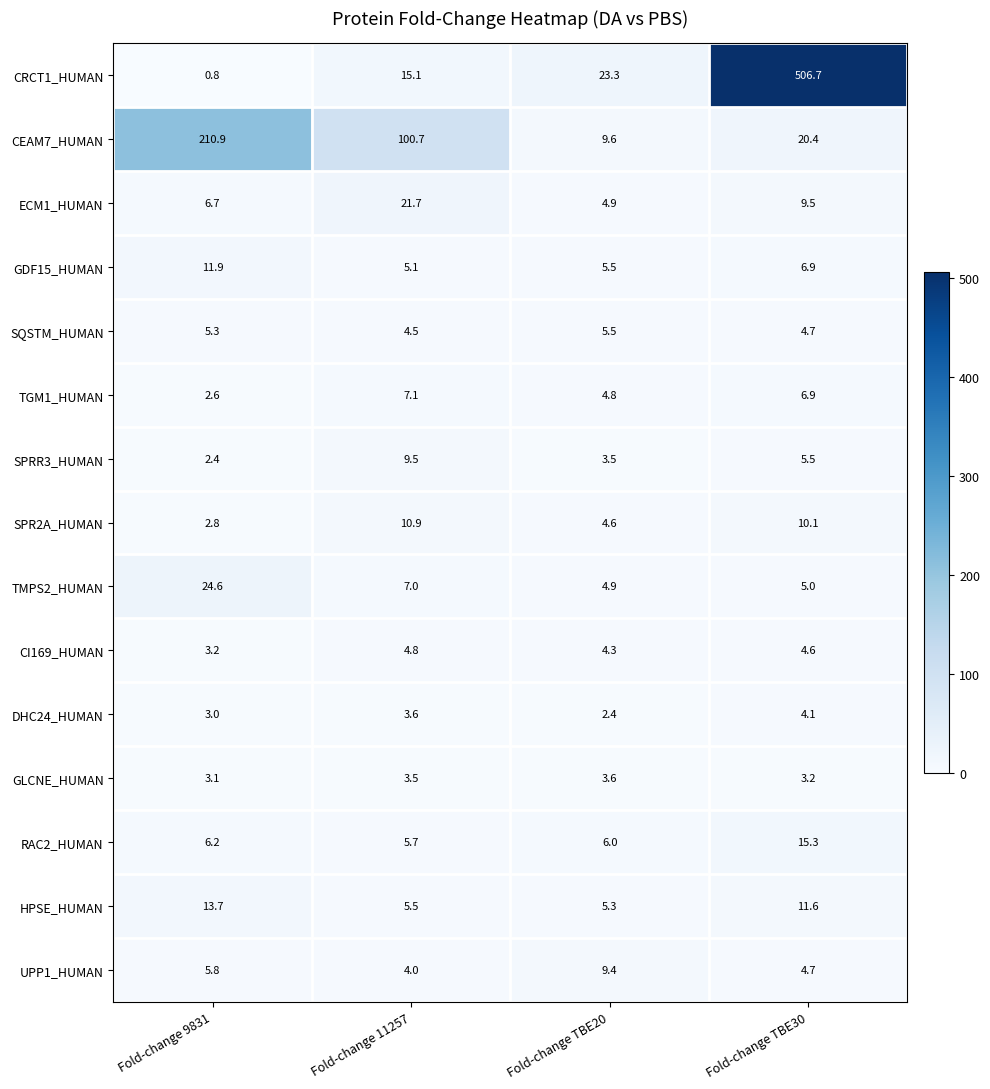

Which series has the largest total across all categories?

CRCT1_HUMAN